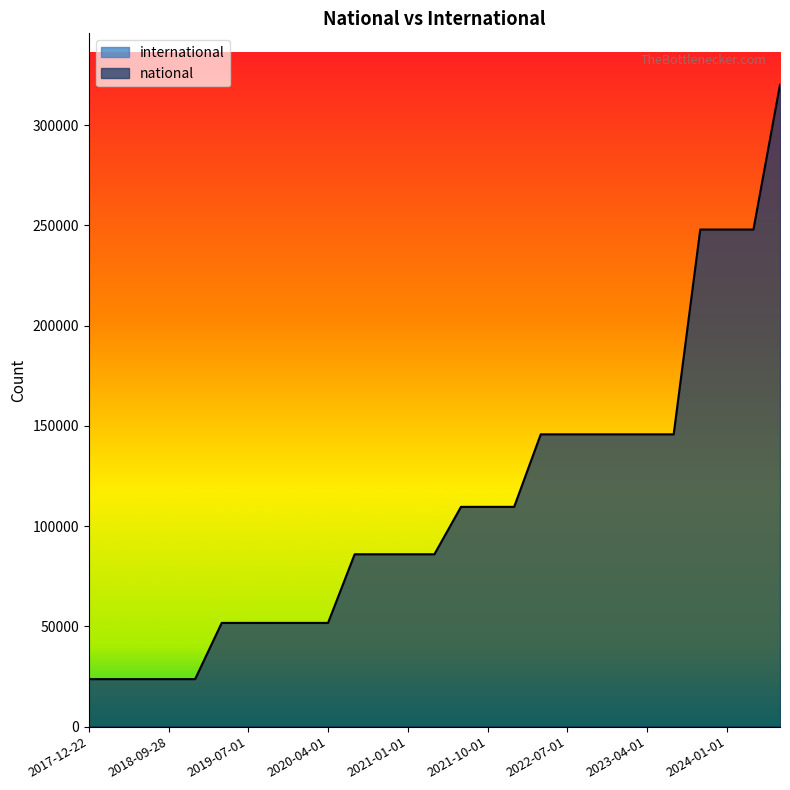

The value at 2020-10-01 is 143292. True or false?

False